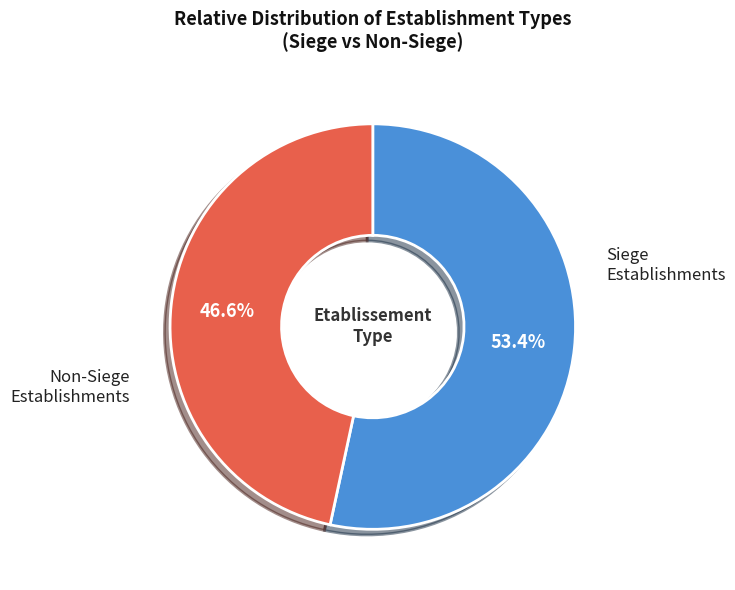

How many slices are in this pie chart?

2